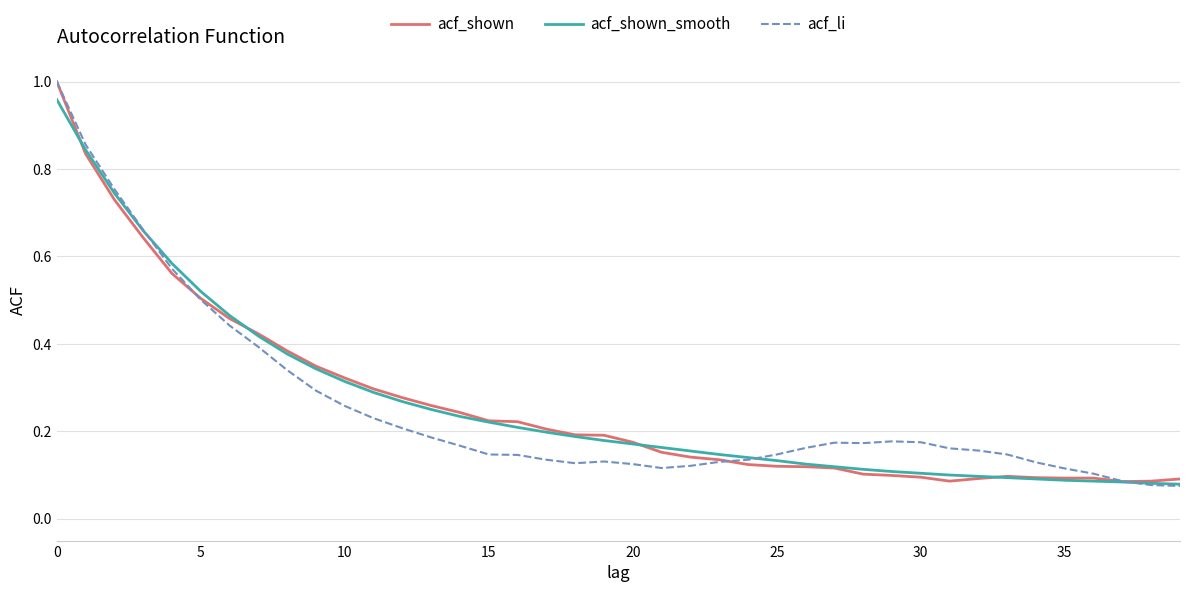

What is the average value of the acf_shown_smooth series?

0.3